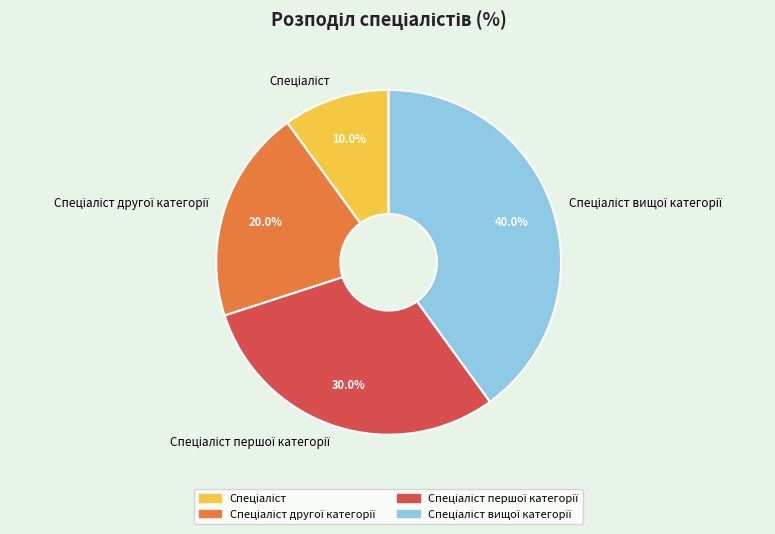

Does any single category account for the majority?

No